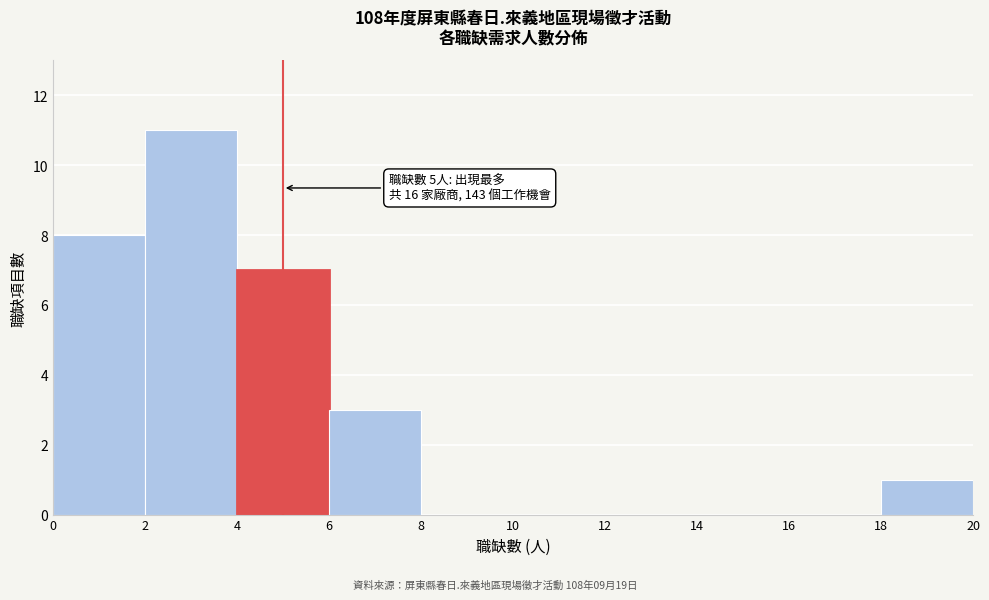

Which range on the x-axis has the tallest bar?

2 to 4